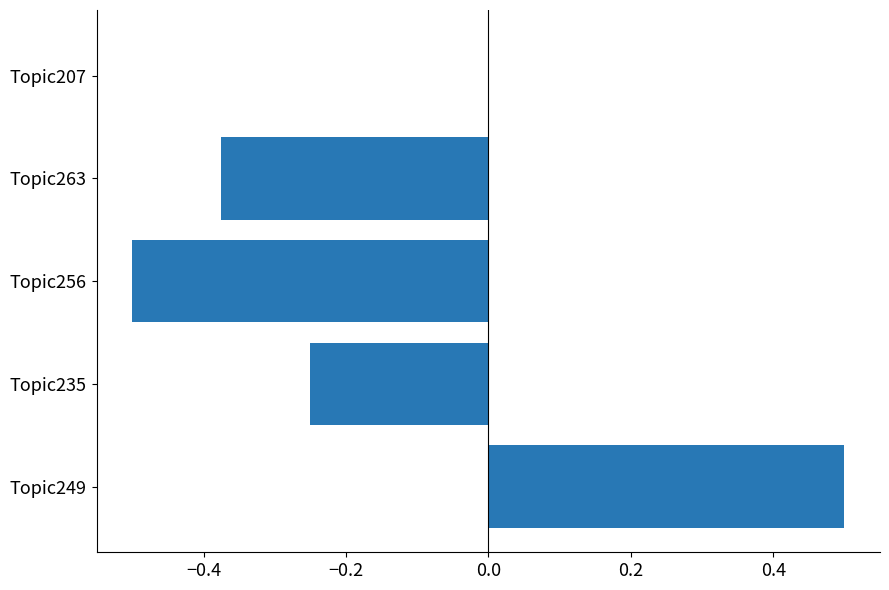

What is the approximate value at Topic249?

0.5